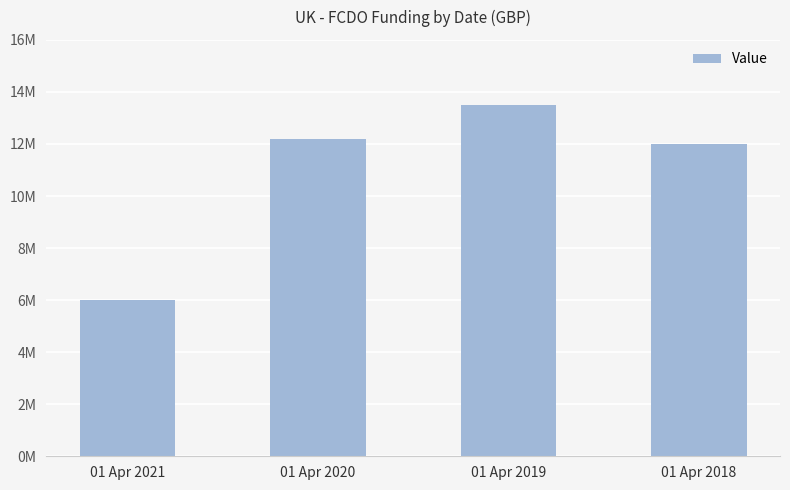

Reading right to left, what are all the values shown in this chart?

01 Apr 2018=12000000	01 Apr 2019=13495000	01 Apr 2020=12200000	01 Apr 2021=6000000